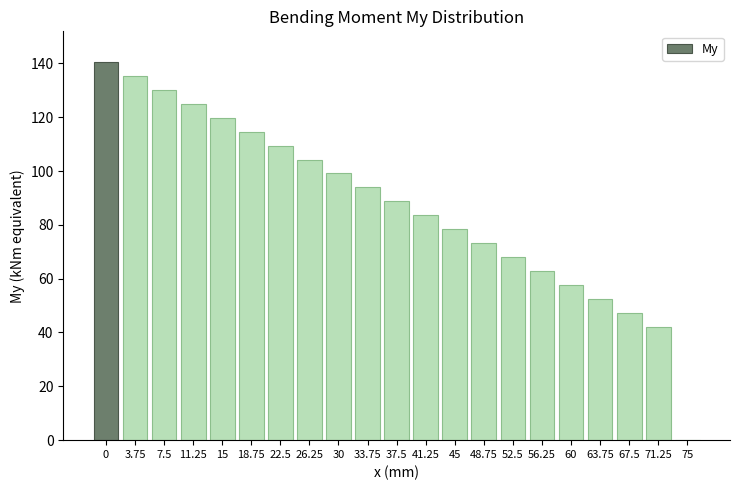

Reading right to left, list all the values displayed in this chart.

75=0.0	71.25=41.9	67.5=47.1	63.75=52.3	60=57.5	56.25=62.7	52.5=67.9	48.75=73.1	45=78.3	41.25=83.5	37.5=88.7	33.75=93.9	30=99.1	26.25=104.3	22.5=109.5	18.75=114.7	15=119.9	11.25=125.1	7.5=130.2	3.75=135.4	0=140.6